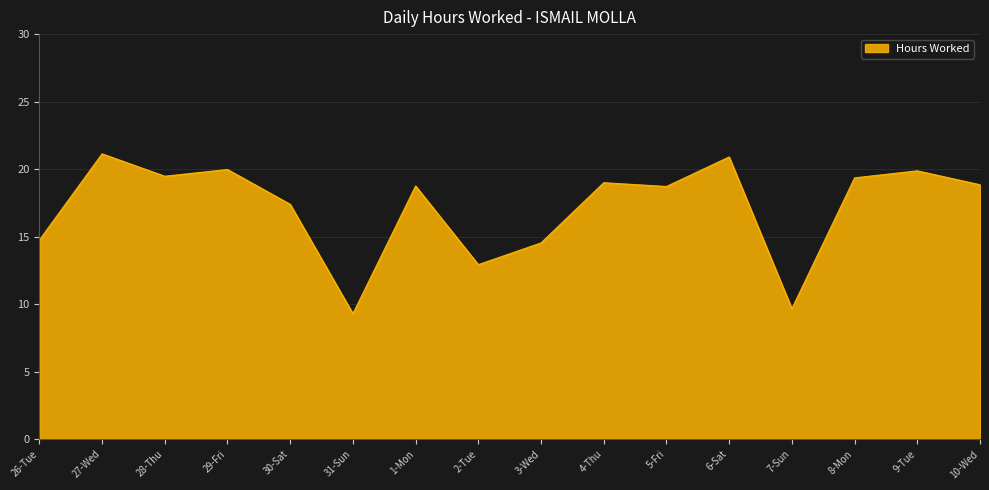

What is the minimum value shown in the chart?

9.3